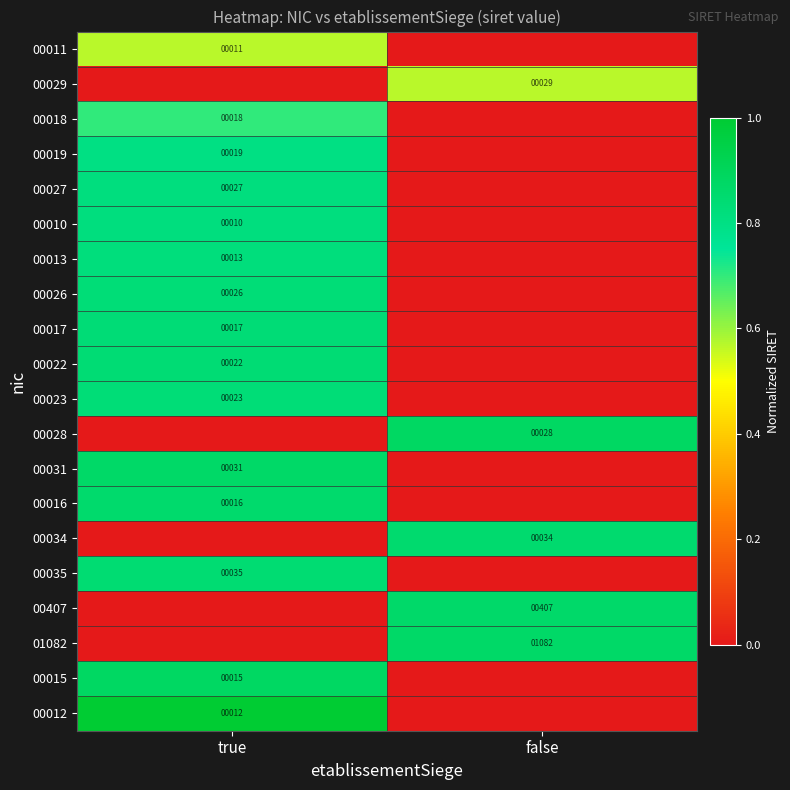

True or false: 00035 has a value of 35 at true.

True